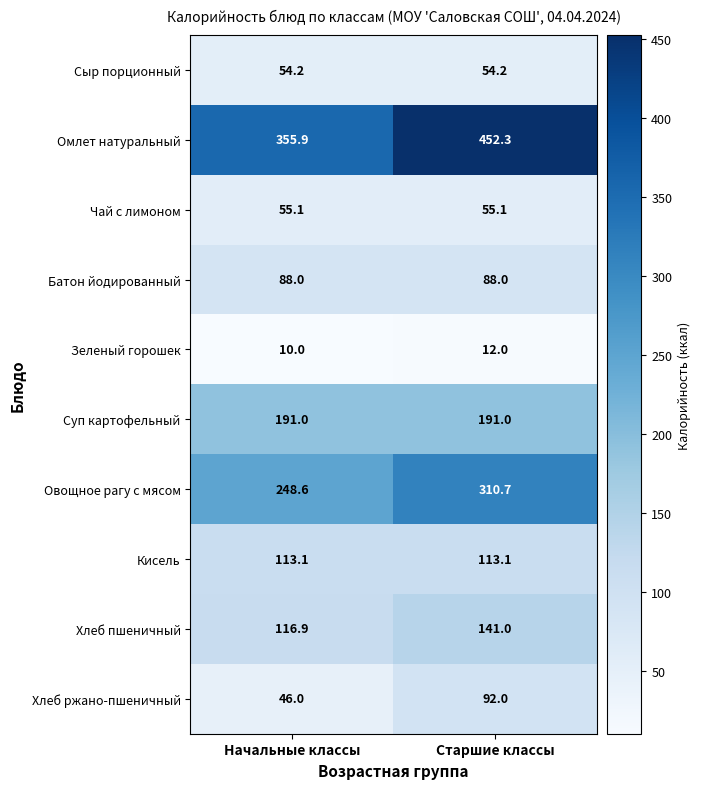

List the series in order of their peak value, lowest first.

Зеленый горошек, Сыр порционный, Чай с лимоном, Батон йодированный, Хлеб ржано-пшеничный, Кисель, Хлеб пшеничный, Суп картофельный, Овощное рагу с мясом, Омлет натуральный